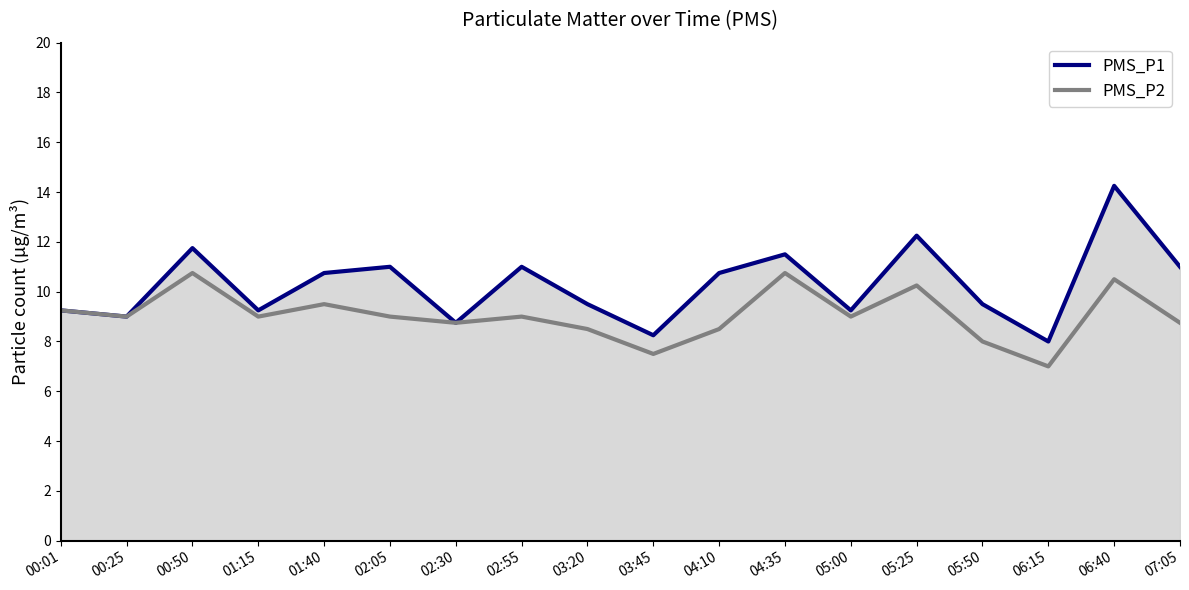

What are all the series names shown in the legend?

PMS_P1, PMS_P2